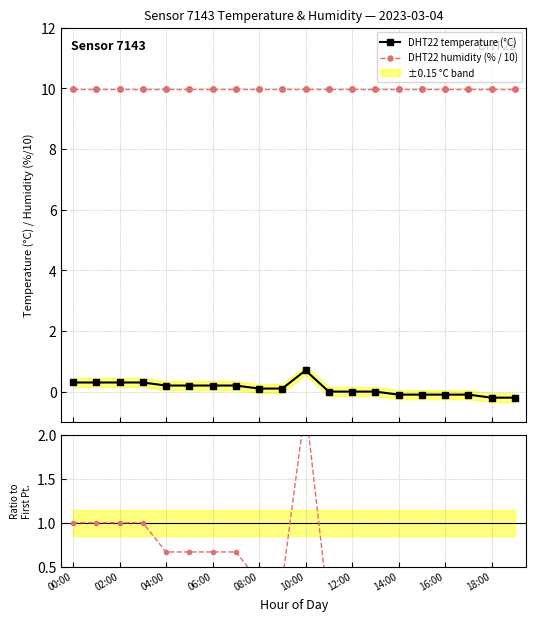

Rank the series by their maximum value, from lowest to highest.

DHT22 temperature (°C), Ratio to first reading, DHT22 humidity (% / 10)